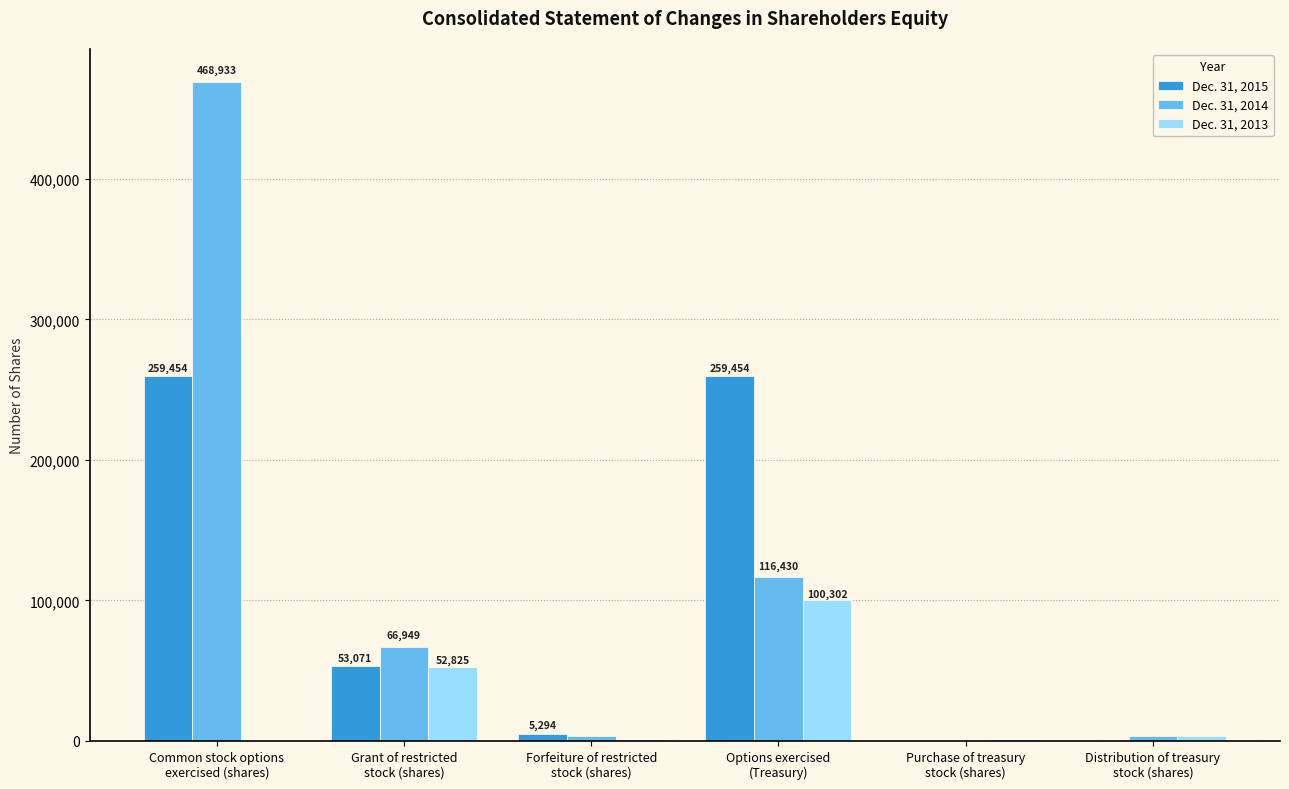

What is the sum of all Dec. 31, 2013 values?

160214